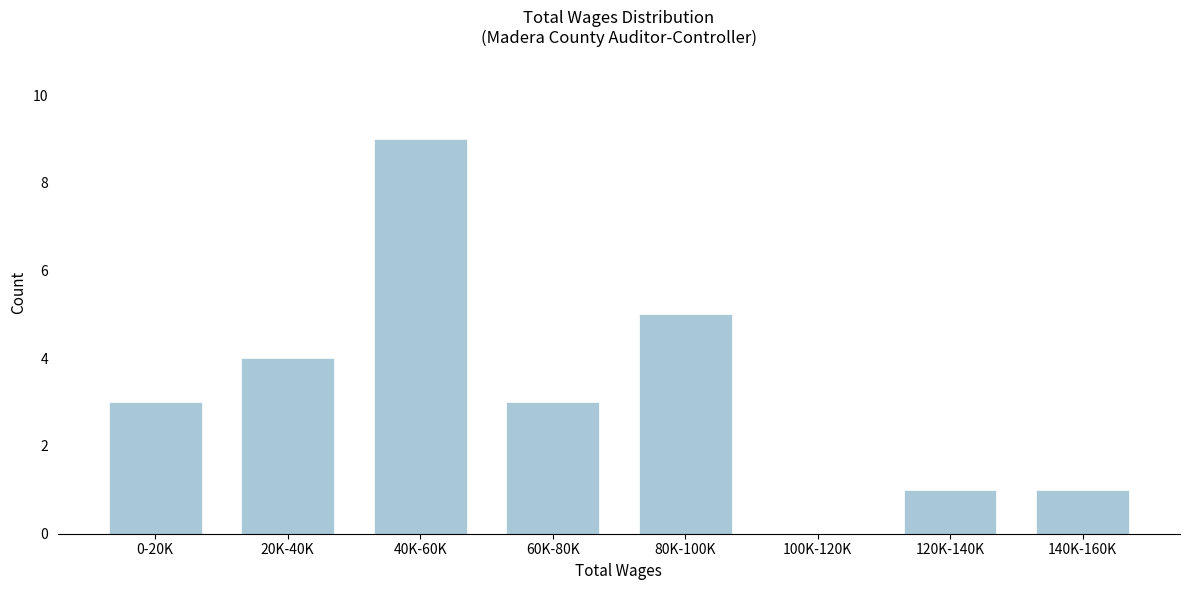

Reading right to left, what are all the values shown in this chart?

140K-160K=1	120K-140K=1	100K-120K=0	80K-100K=5	60K-80K=3	40K-60K=9	20K-40K=4	0-20K=3